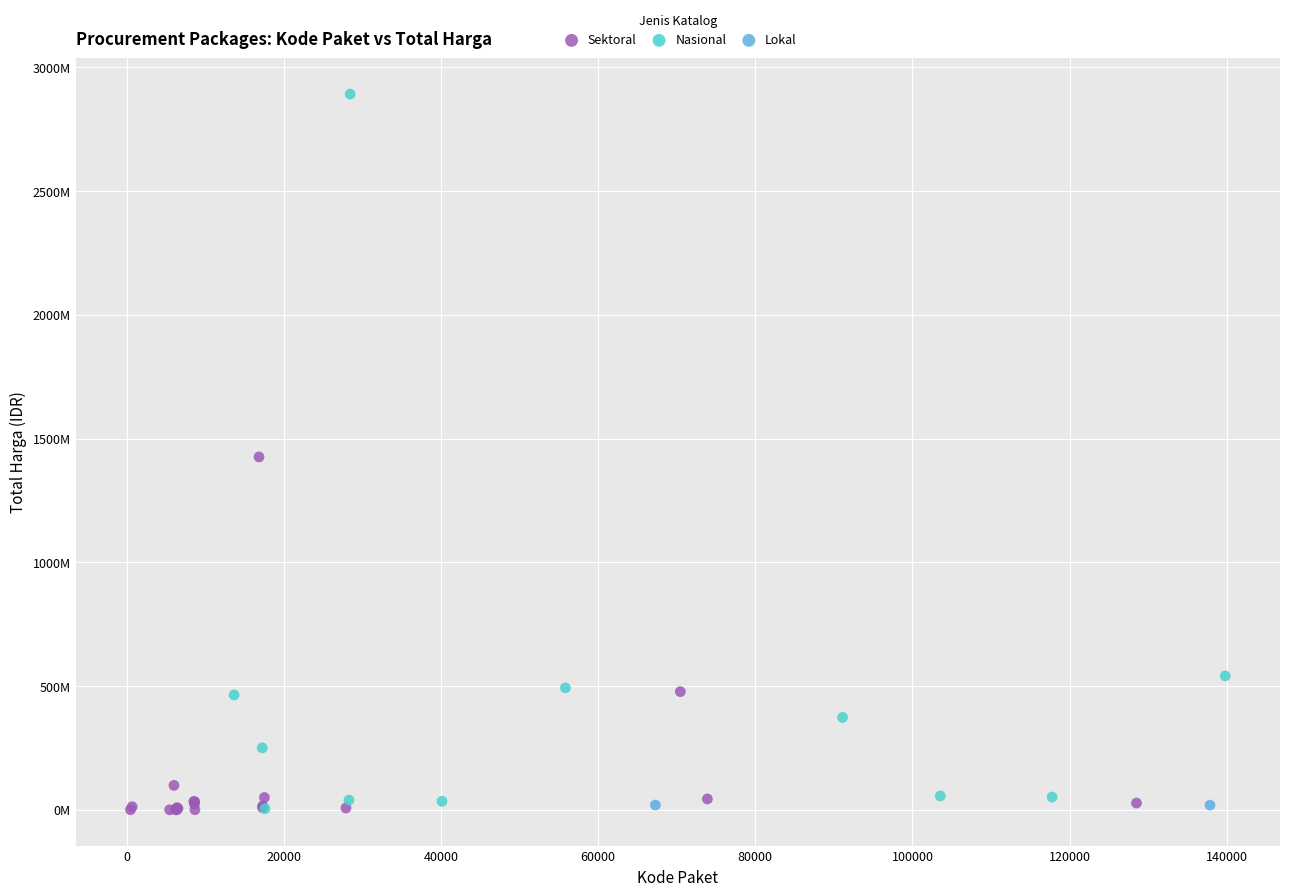

What are all the series names shown in the legend?

Sektoral, Nasional, Lokal